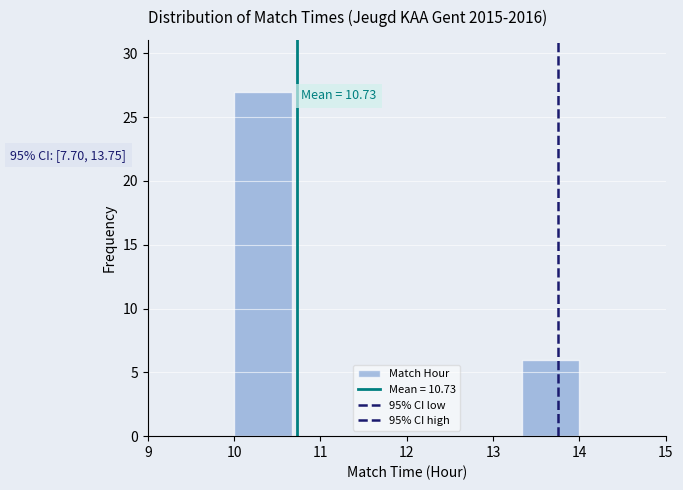

Over which range of the x-axis is the bar tallest?

10.0 to 10.7